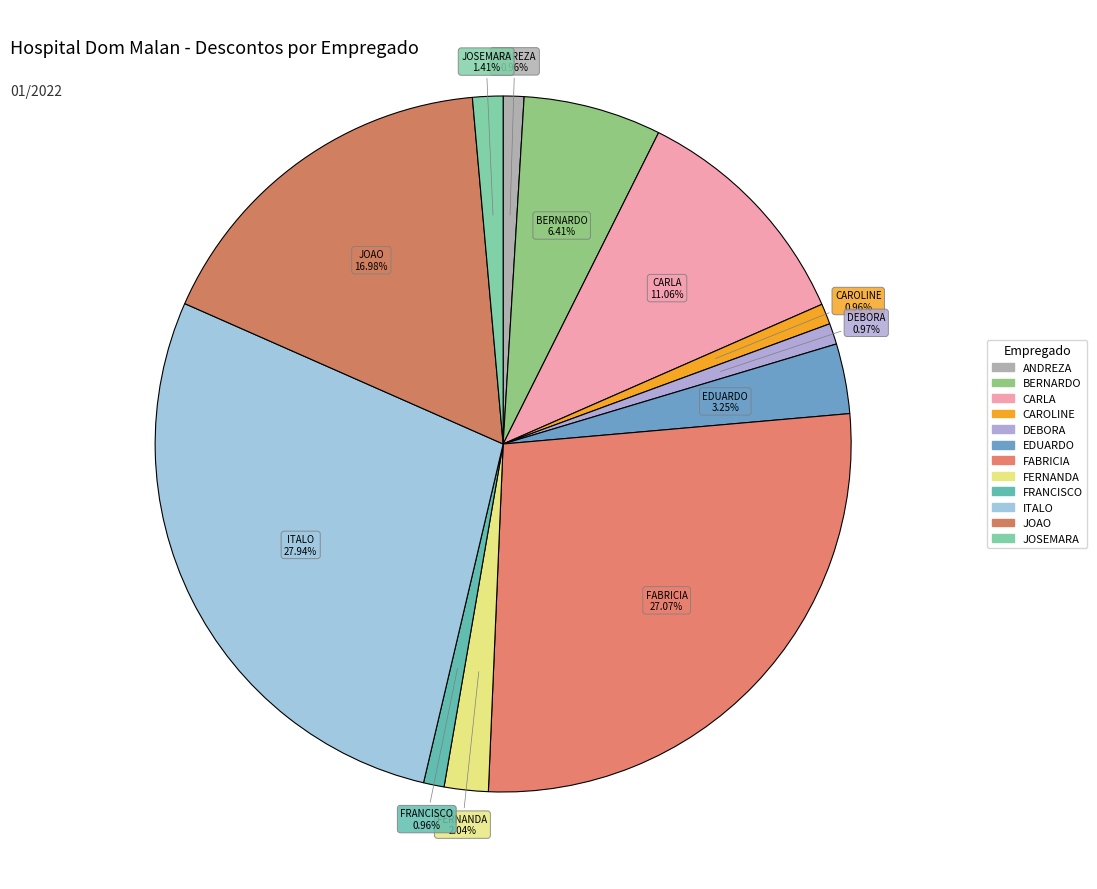

Do CARLA and DEBORA together represent more than half of the pie?

No